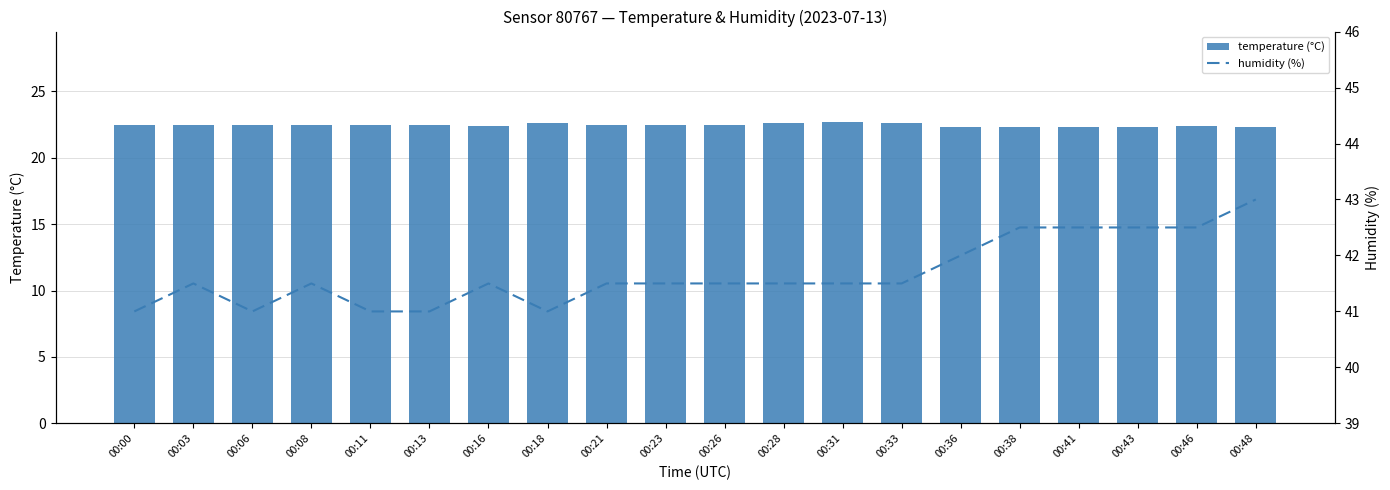

Reading left to right, extract all data points from this chart.

temperature (°C): 22.5	22.5	22.5	22.5	22.5	22.5	22.4	22.6	22.5	22.5	22.5	22.6	22.7	22.6	22.3	22.3	22.3	22.3	22.4	22.3
humidity (%): 41.0	41.5	41.0	41.5	41.0	41.0	41.5	41.0	41.5	41.5	41.5	41.5	41.5	41.5	42.0	42.5	42.5	42.5	42.5	43.0